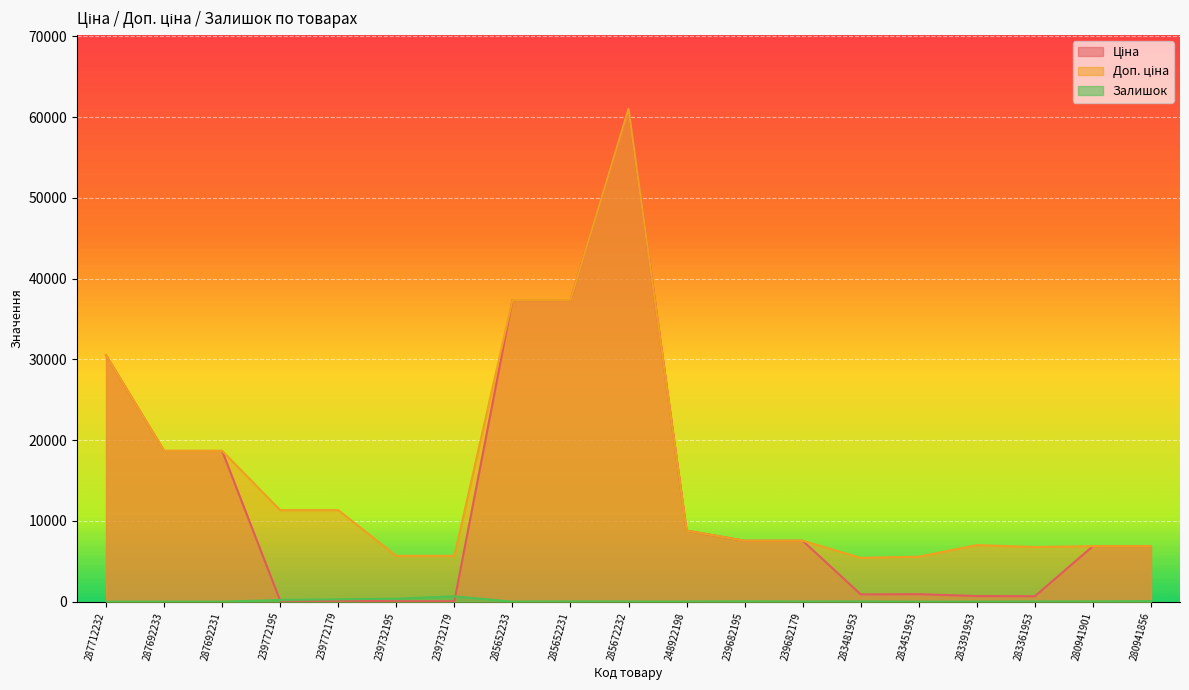

What is the label of the 8th point from the left?

285652233